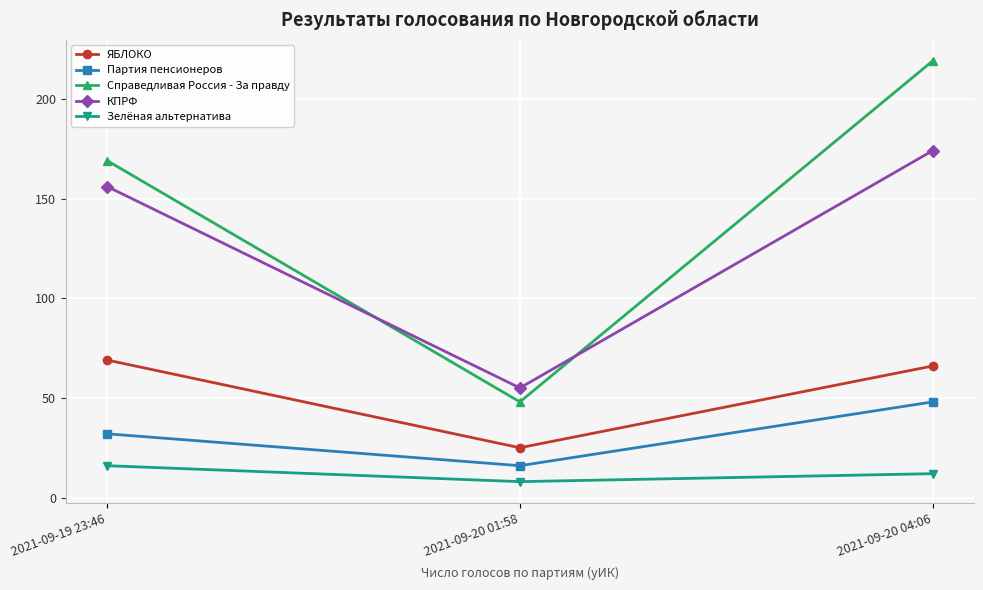

Count the number of categories in the chart.

3